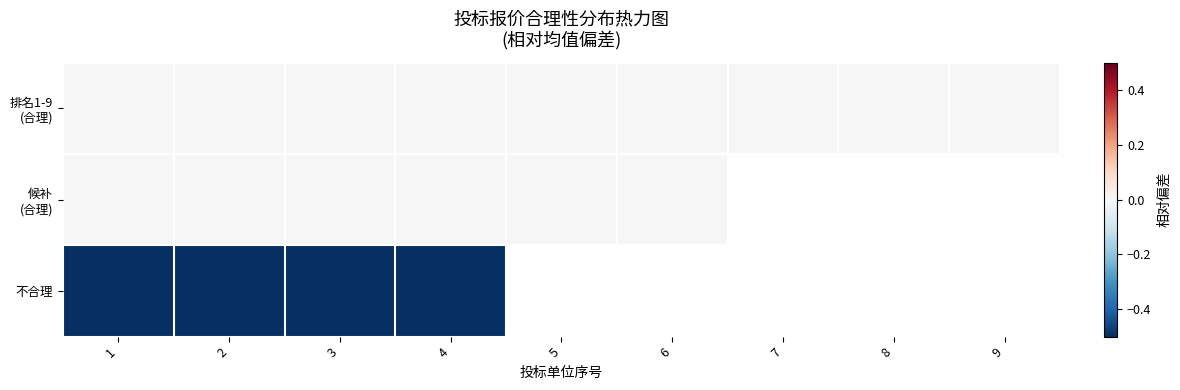

Which category has the highest value in the 排名1-9 (合理) series?

9